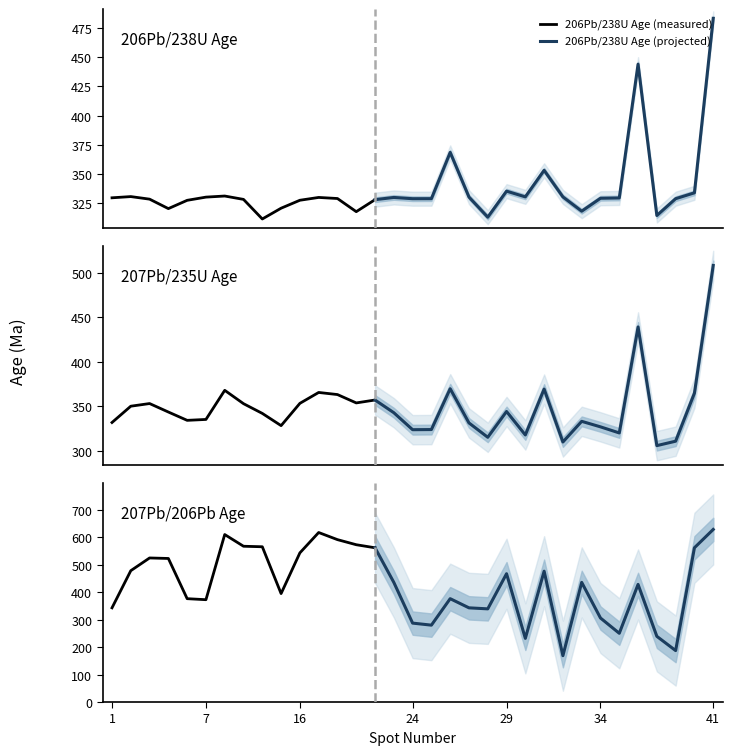

Where do 207Pb/206Pb Age (Ma) and 206Pb/238U Age (Ma) first cross each other?

22 and 24